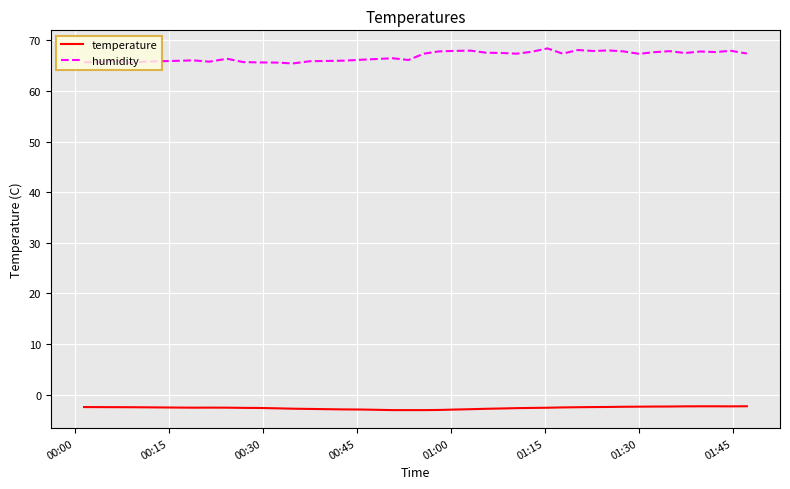

What is the average value of the humidity series?

66.9